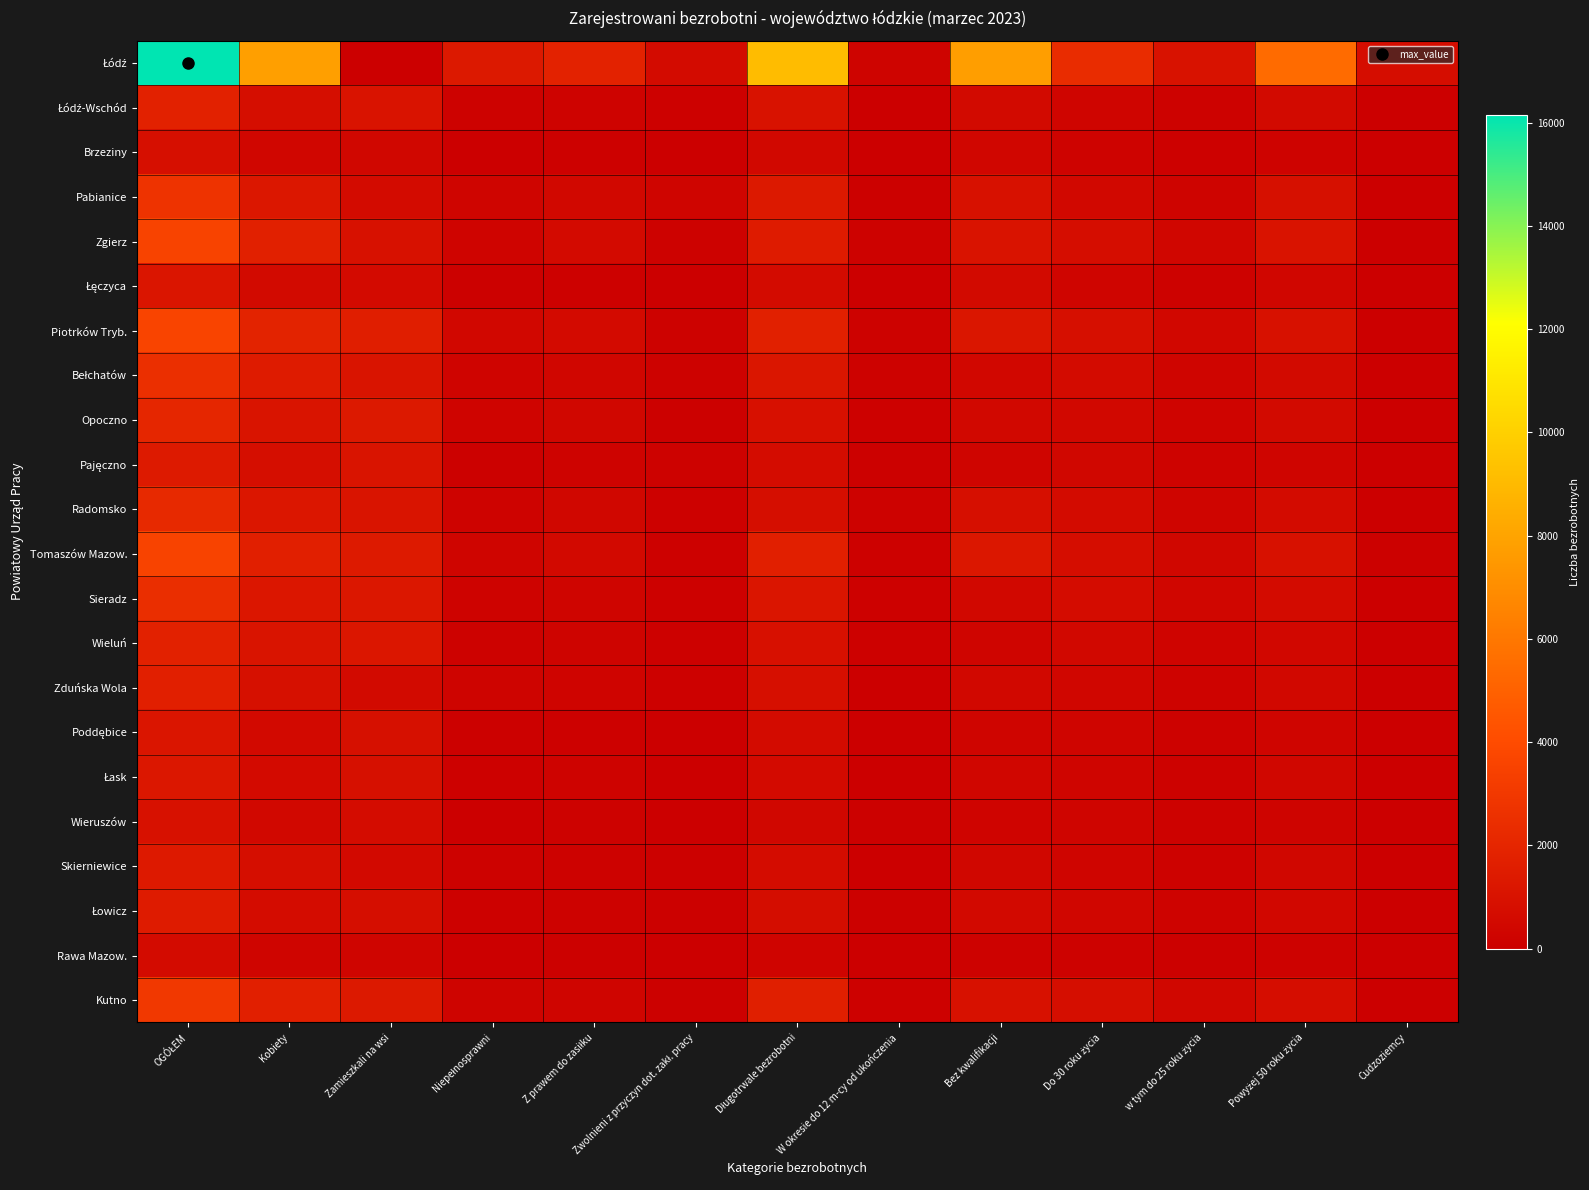

Which series has the widest spread of values?

Łódź